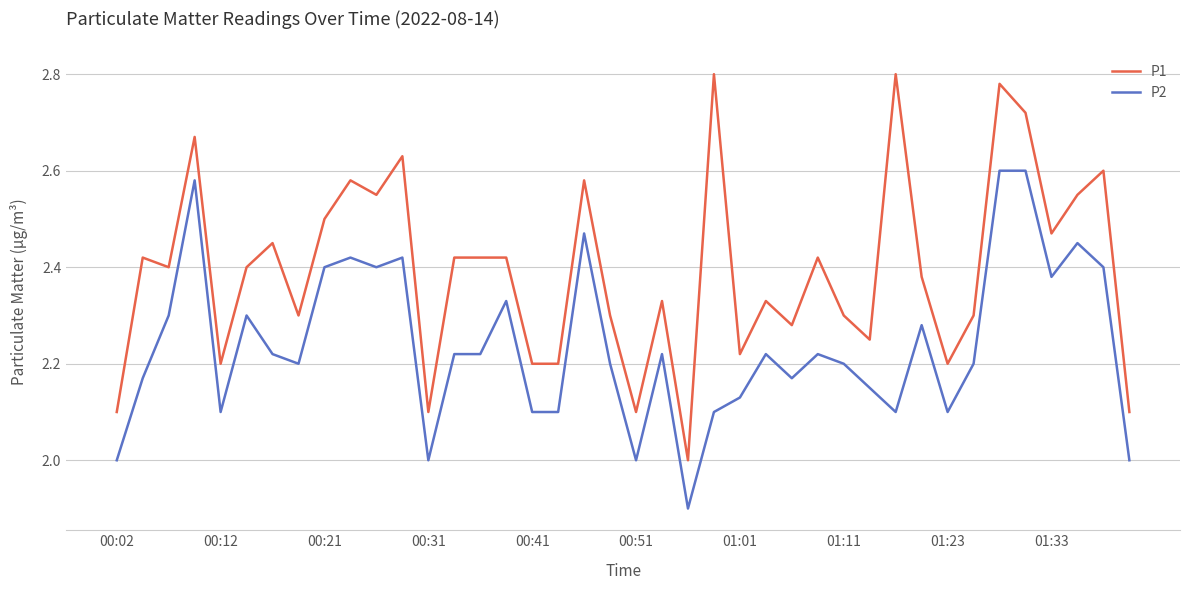

Which series has the largest range (max minus min)?

P1